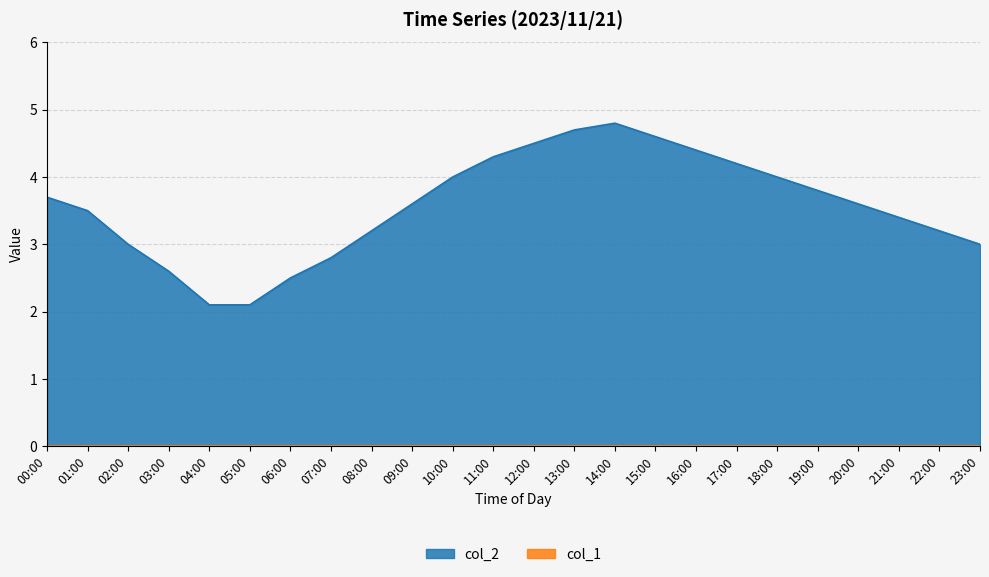

Where is the data nearest to the value 3?

02:00